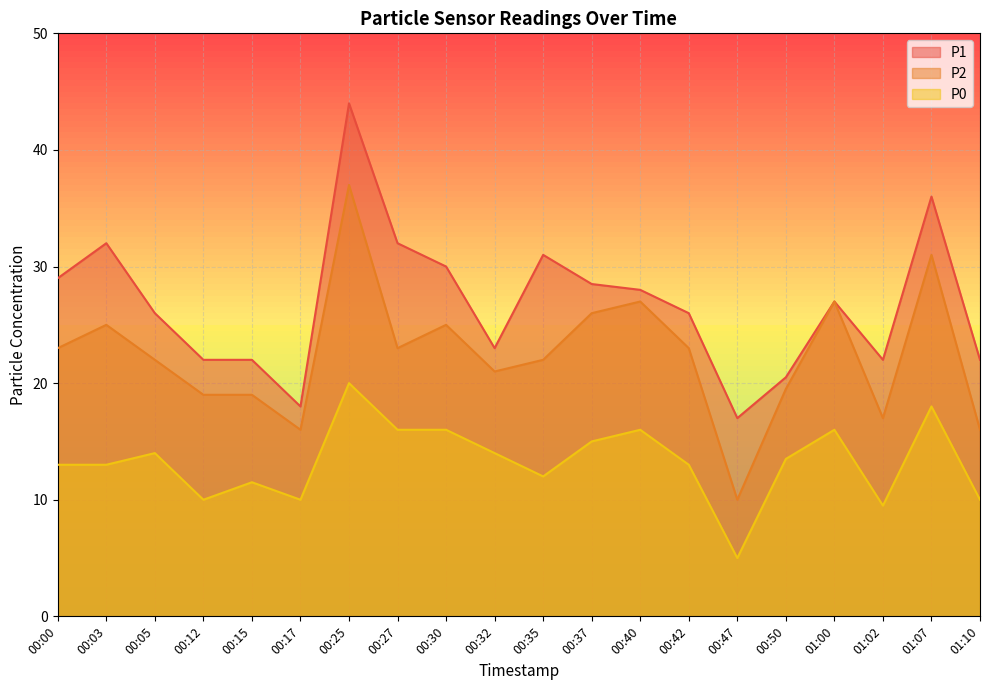

Between 00:03 and 01:02, which is larger?

00:03